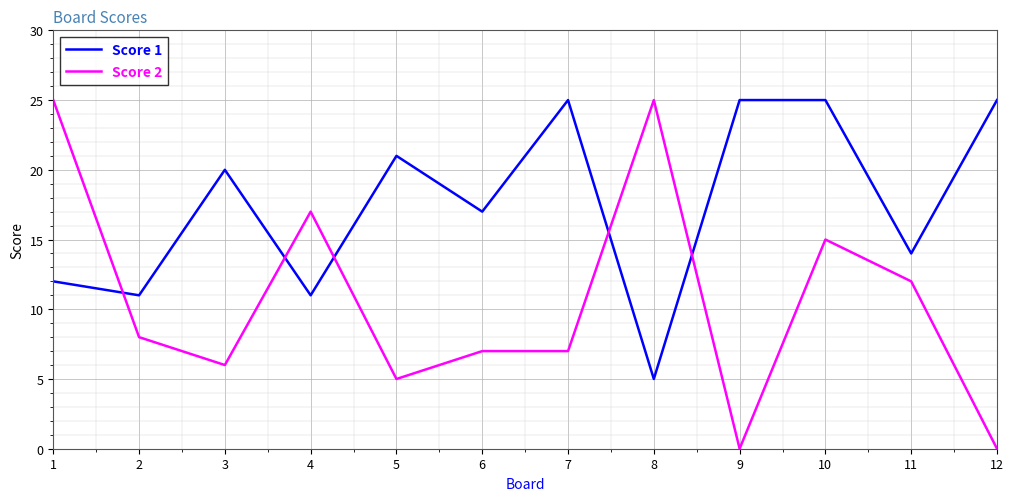

Reading left to right, extract all data points from this chart.

Score 1: 1=12	2=11	3=20	4=11	5=21	6=17	7=25	8=5	9=25	10=25	11=14	12=25
Score 2: 1=25	2=8	3=6	4=17	5=5	6=7	7=7	8=25	9=0	10=15	11=12	12=0